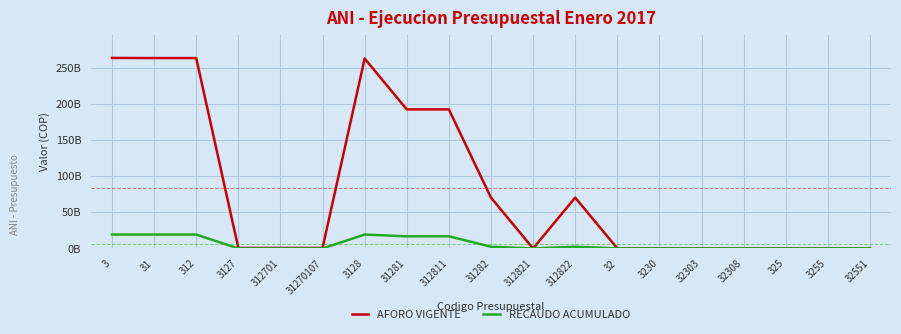

What is the label of the 10th point from the right?

31282